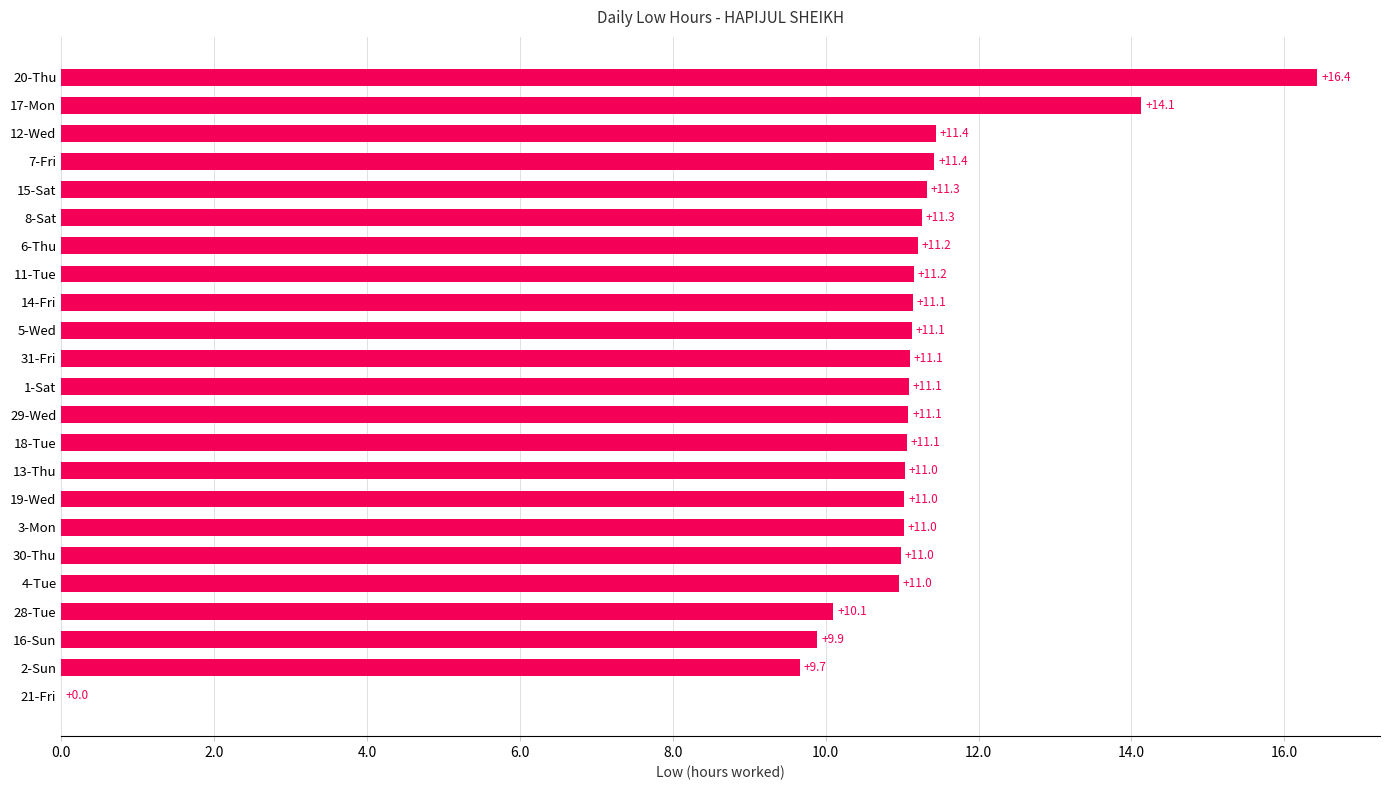

The chart shows a value of 4.1 at 28-Tue. True or false?

False